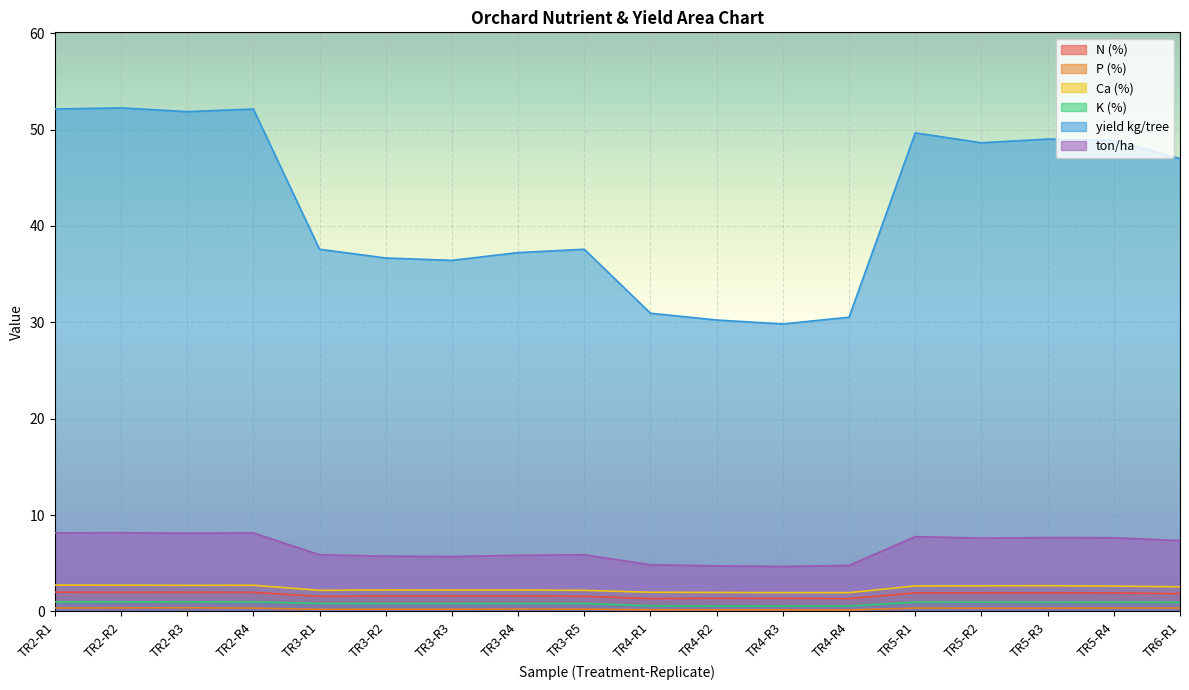

Is the value of N (%) at TR3-R2 greater than the value of P (%) at TR4-R1?

Yes